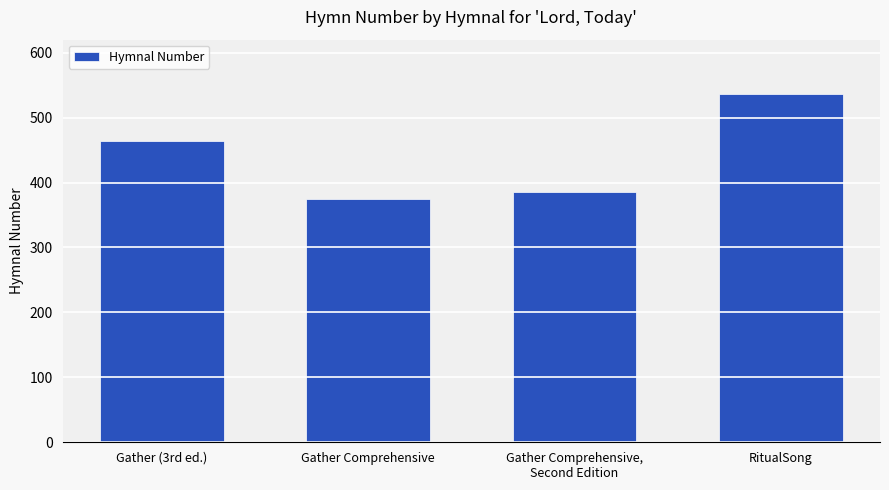

The value at RitualSong is 536. True or false?

True